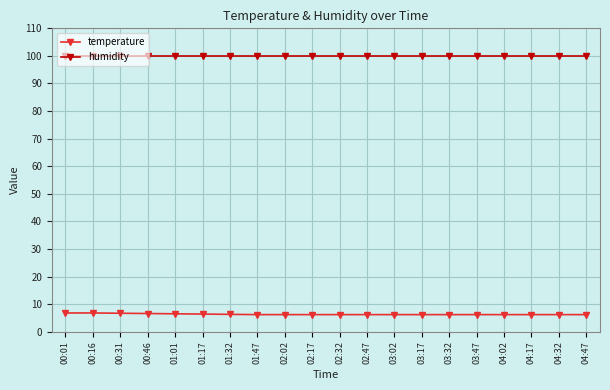

Which series has the largest total across all categories?

humidity